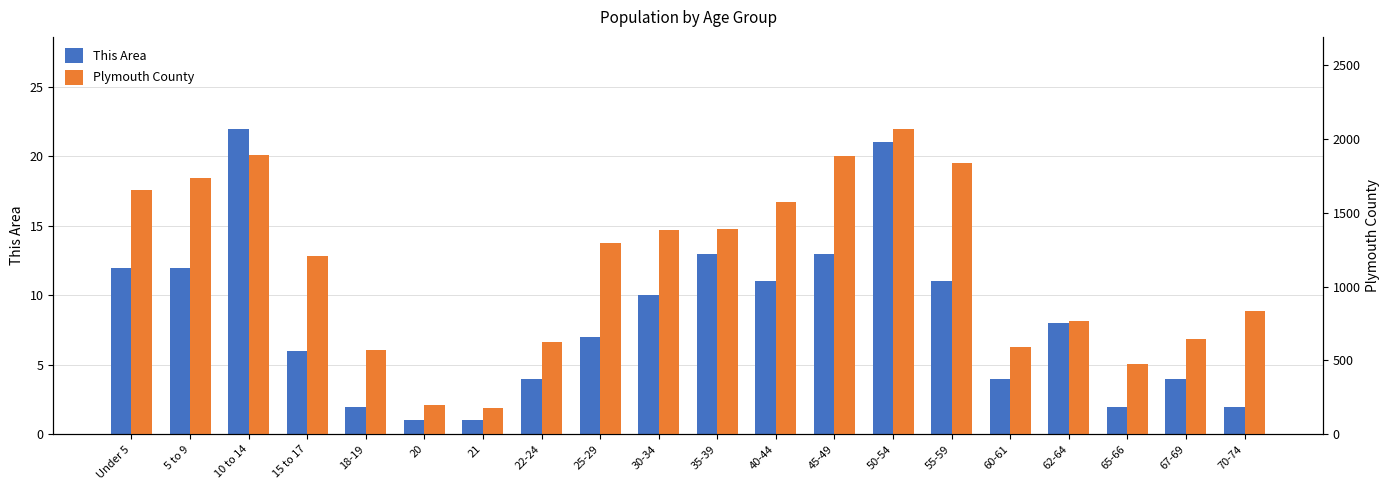

Where does the This Area series first go above 8?

Under 5